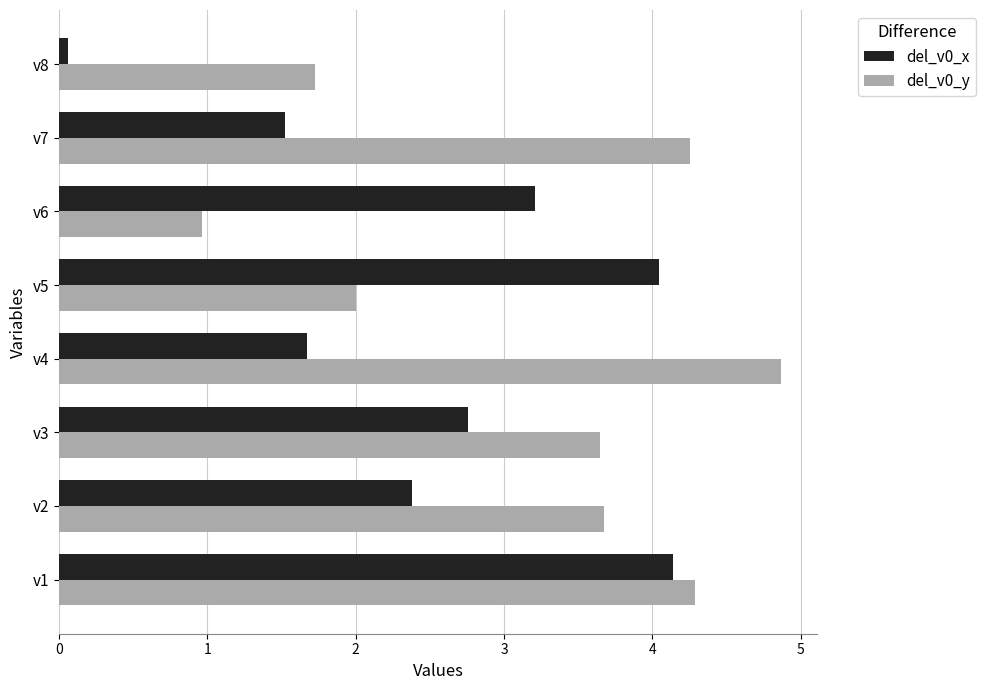

How many data points in del_v0_x are less than 2?

3